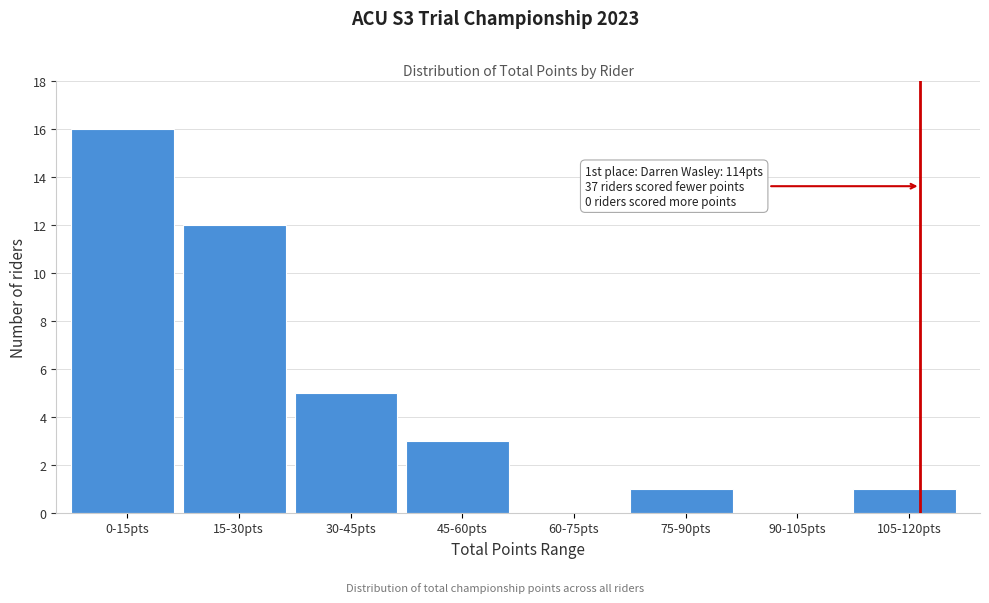

Reading left to right, transcribe all the data shown in this chart.

0-15pts=16	15-30pts=12	30-45pts=5	45-60pts=3	60-75pts=0	75-90pts=1	90-105pts=0	105-120pts=1